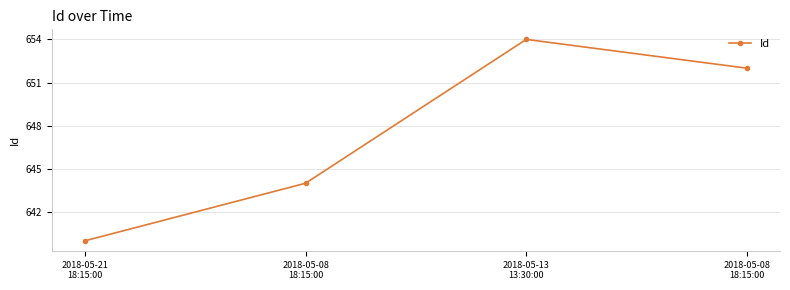

How many lines are shown in the chart?

1